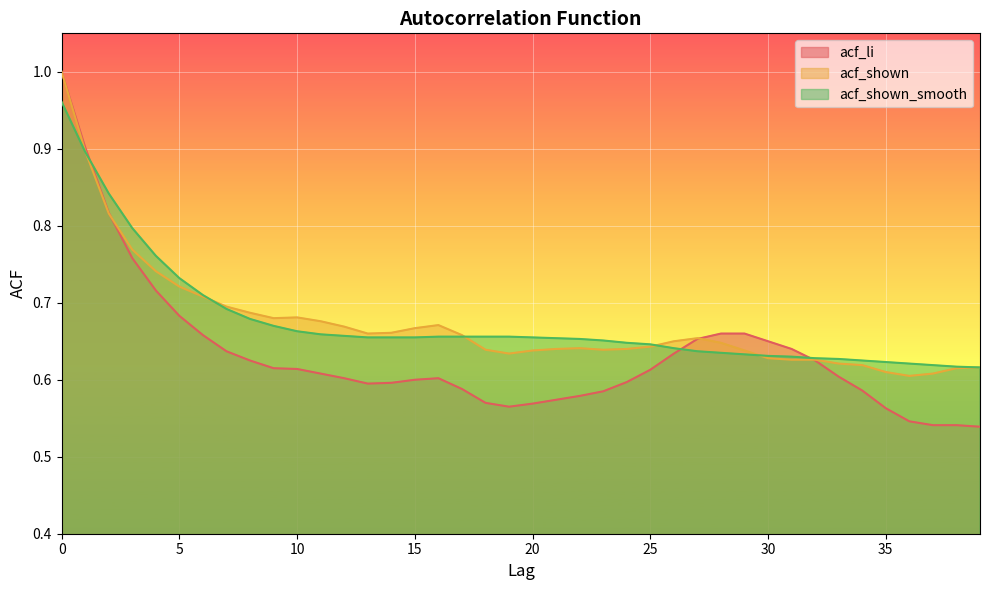

What is the value of the acf_shown_smooth point at the 8th from the left?

0.7